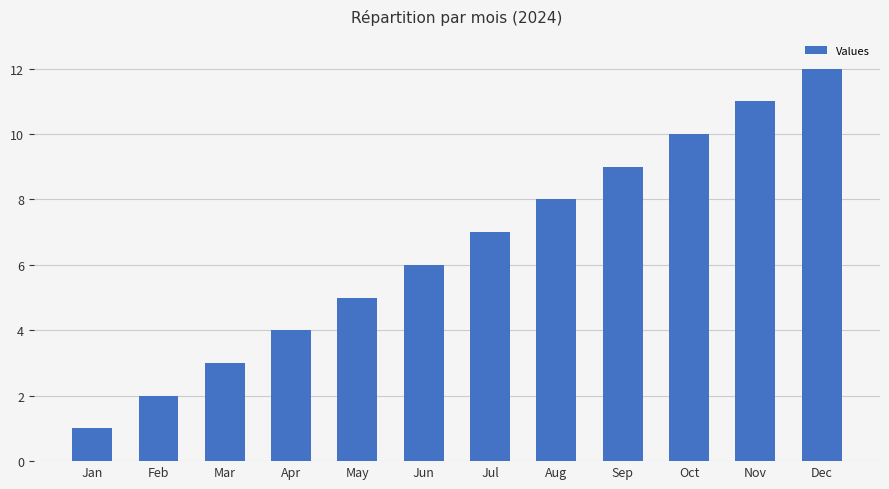

At which category does the chart reach its minimum across all series?

Jan